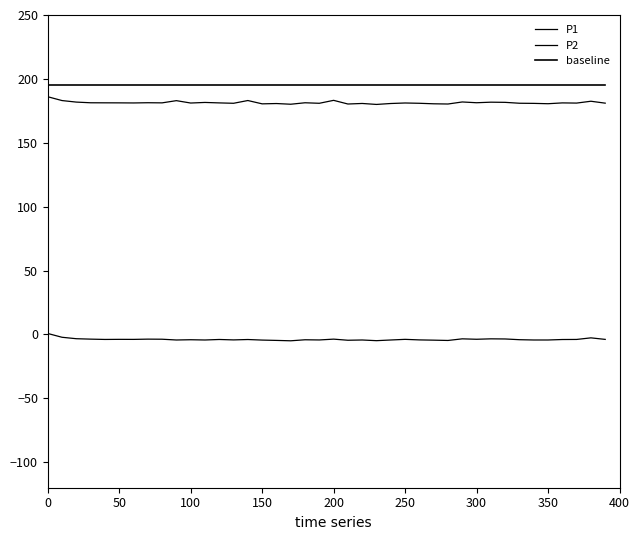

Does the chart display data point markers on the line(s)?

No